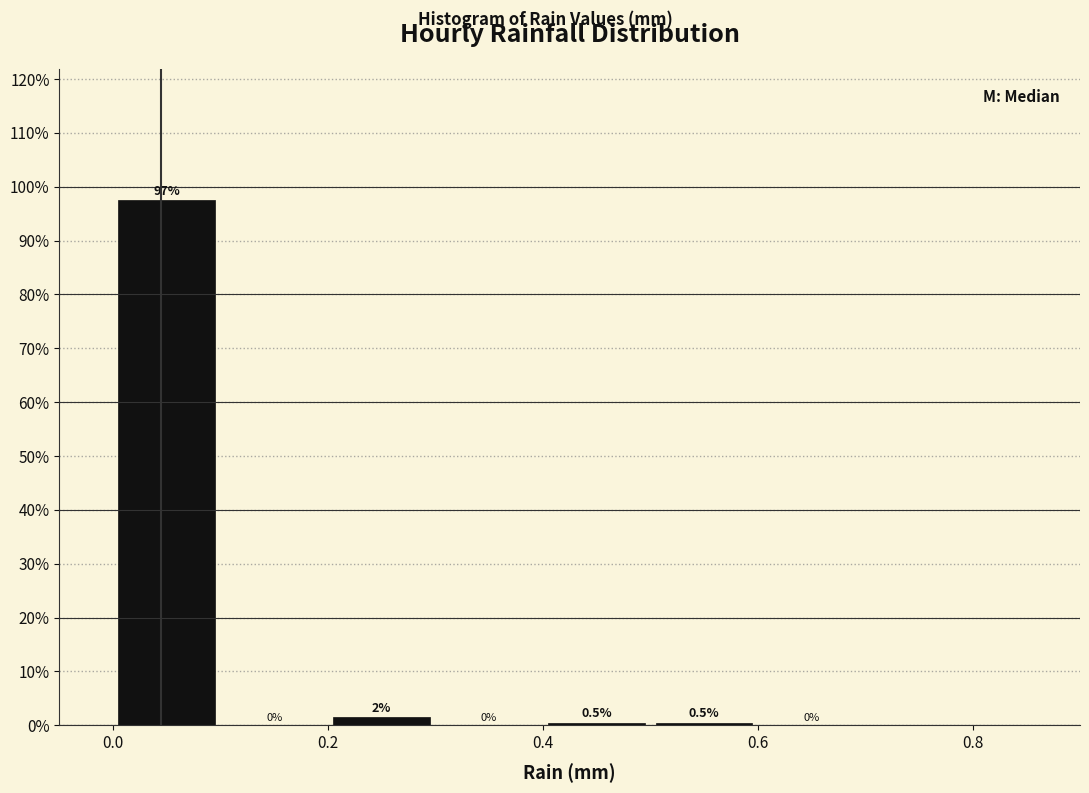

Which range on the x-axis has the tallest bar?

0.0 to 0.1